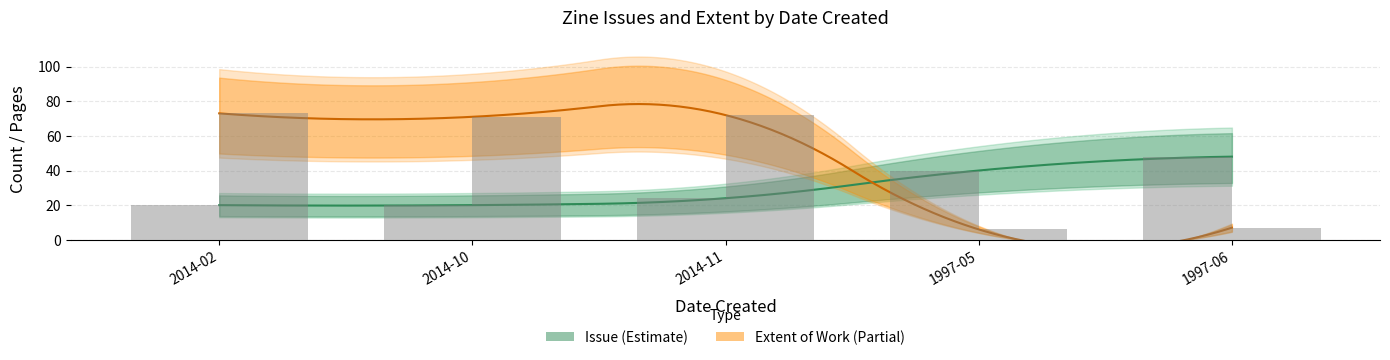

Is it true that Issue equals 20 at 2014-02?

True